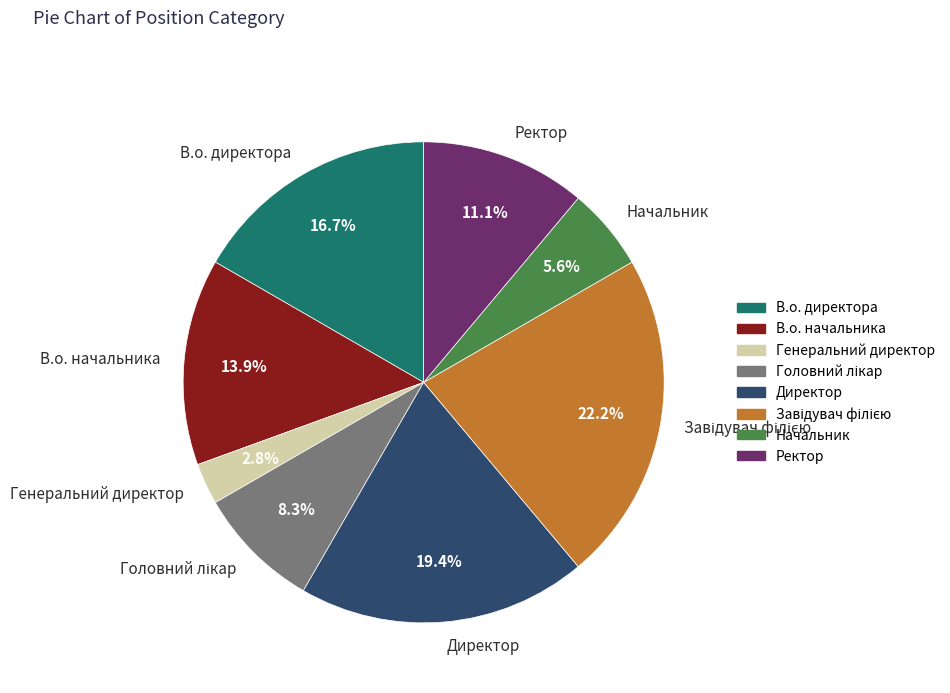

Approximately how many times larger is the value at Начальник compared to Директор?

0.3